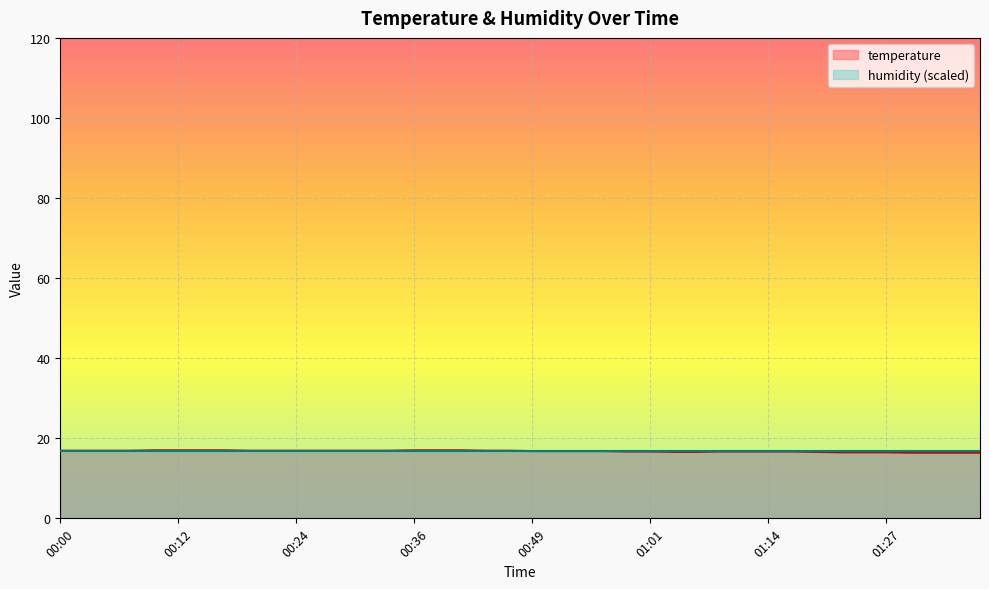

Does the chart display data point markers on the line(s)?

No